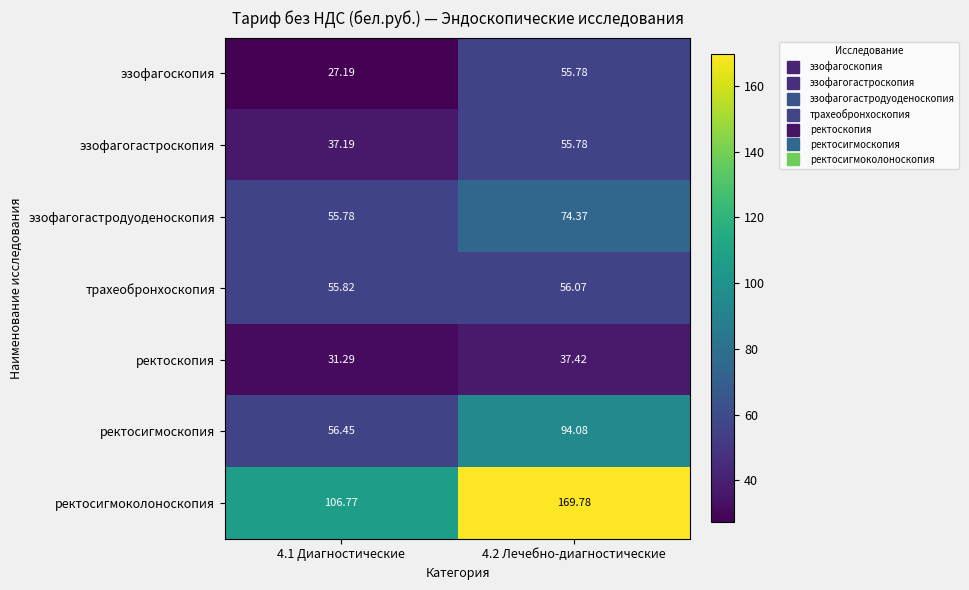

Which series changed the most between 4.1 Диагностические and 4.2 Лечебно-диагностические?

ректосигмоколоноскопия